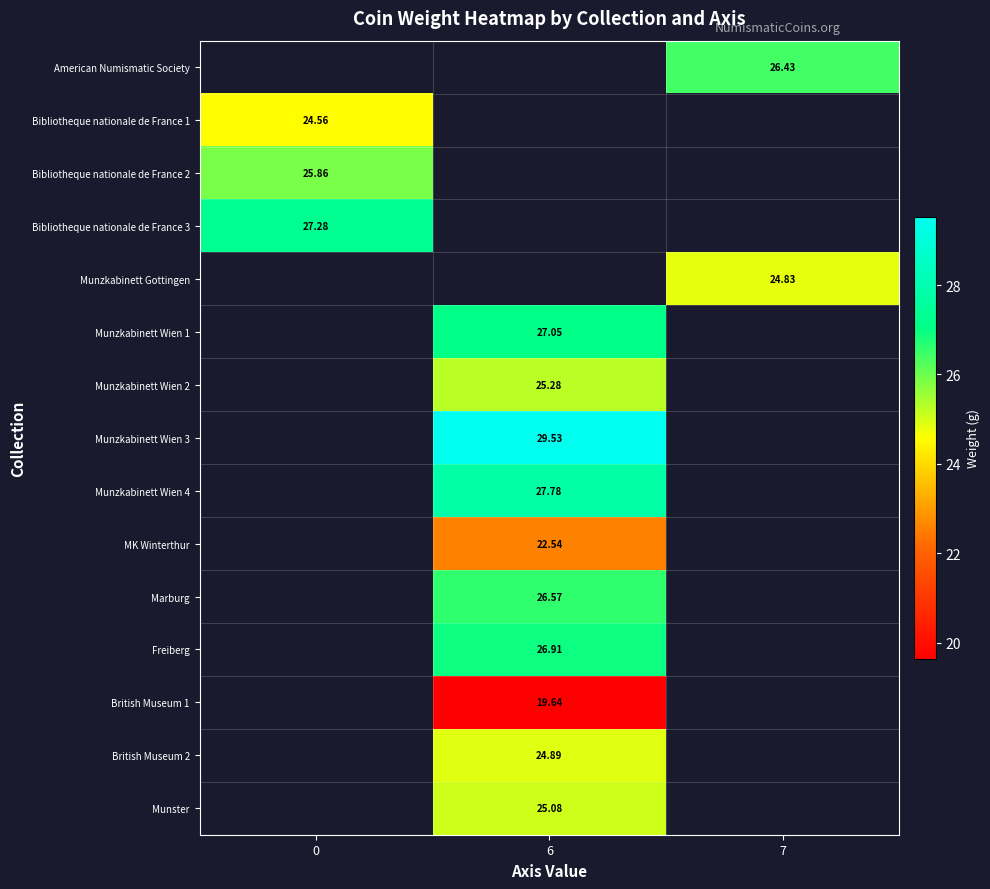

What is the minimum value shown in the chart?

19.6